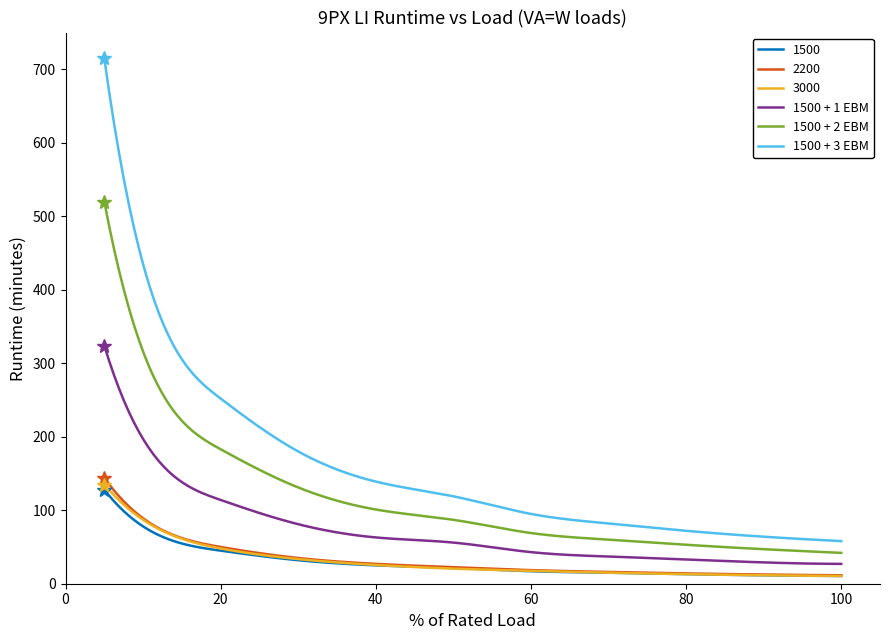

True or false: 1500 + 2 EBM and 1500 intersect in this chart.

False